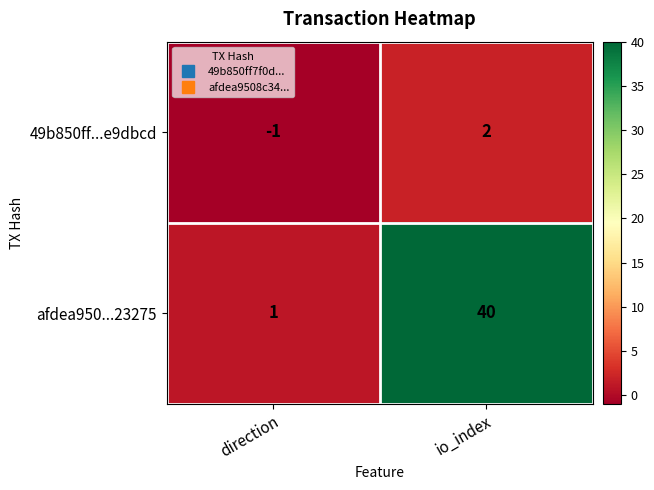

How many categories are shown in the chart?

2